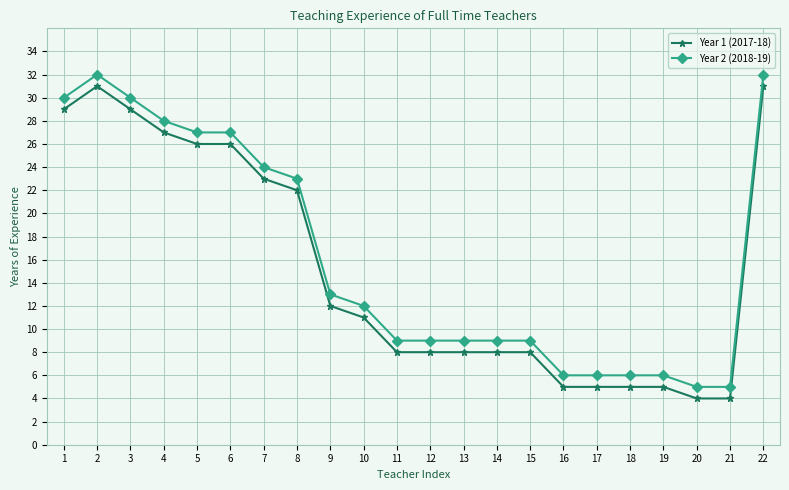

Where does the Year 2 (2018-19) series first go above 12?

1